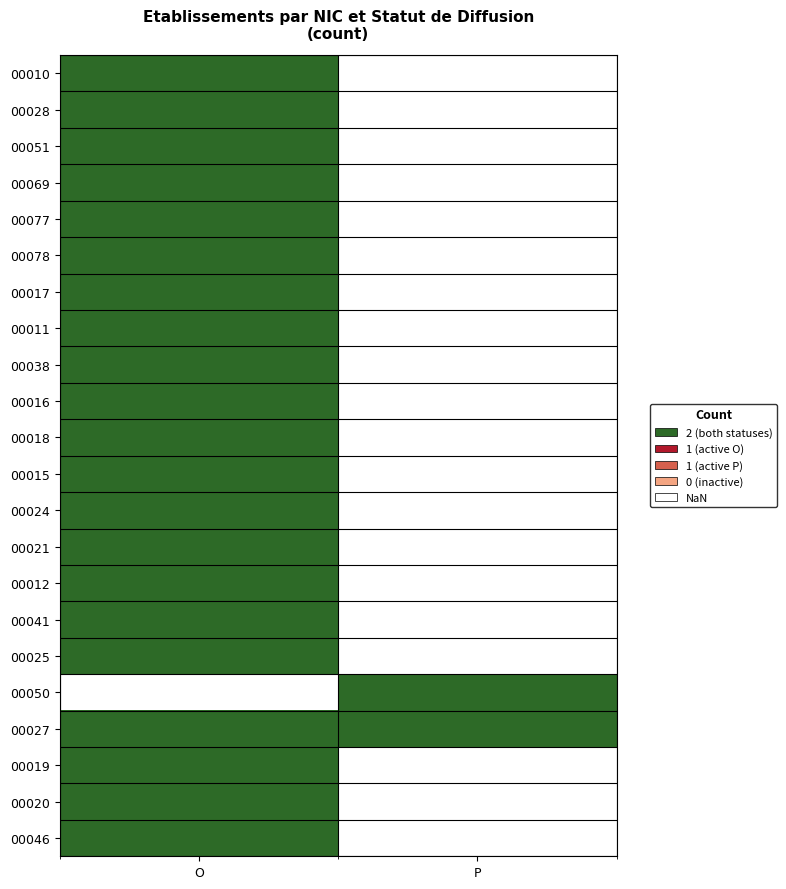

At how many categories does at least one series exceed 0?

2